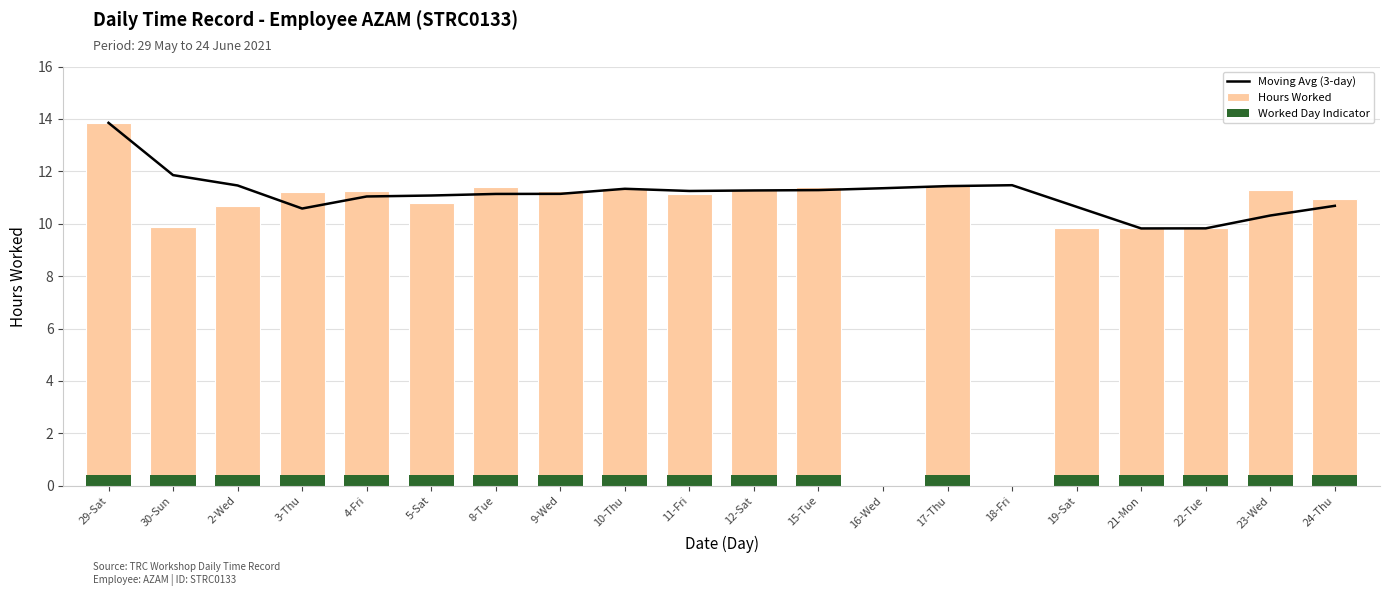

The value of Worked Day Indicator at 19-Sat is 0.4. True or false?

True